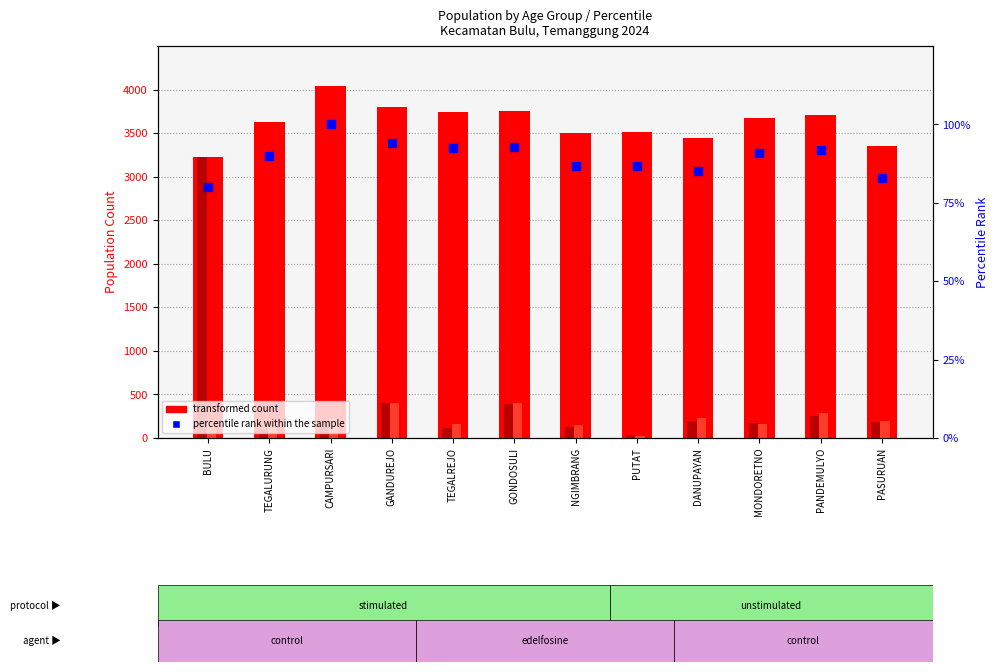

The value of transformed count at TEGALREJO is 3740.0. True or false?

True